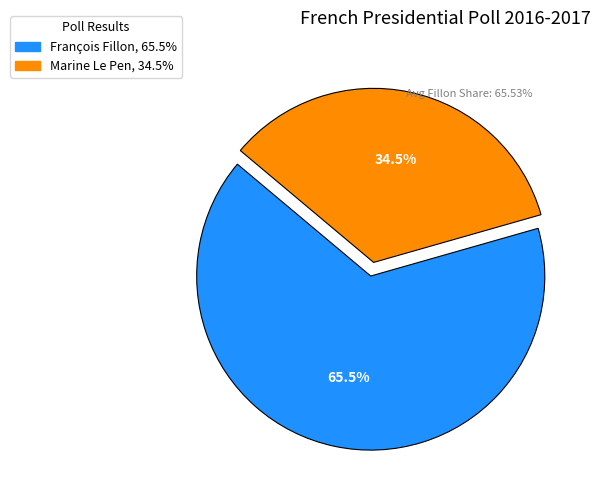

How many segments does this pie chart have?

2